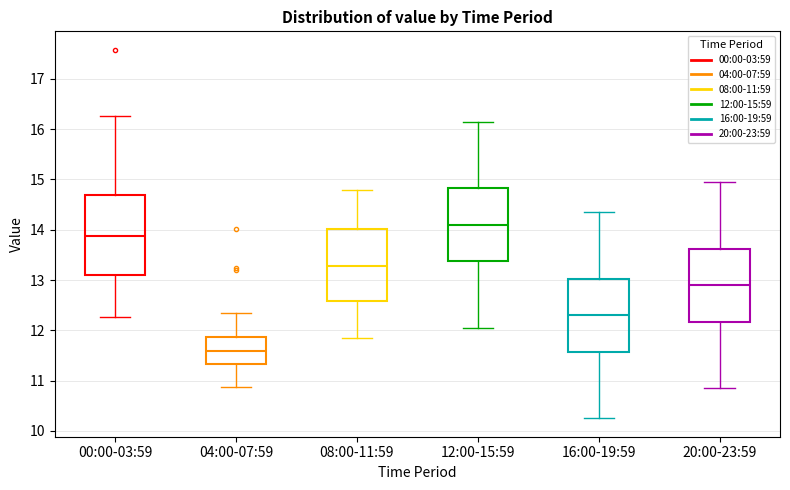

Reading left to right, transcribe this box plot: for each box, give where its median line is, the range the box spans, and where its two whiskers end, as read against the y-axis. The values are not printed on the chart, so give them approximately, as read against the axis.

00:00-03:59: median 13.9, box 13.1 to 14.7, whiskers 12.3 to 16.3
04:00-07:59: median 11.6, box 11.3 to 11.9, whiskers 10.9 to 12.4
08:00-11:59: median 13.3, box 12.6 to 14.0, whiskers 11.9 to 14.8
12:00-15:59: median 14.1, box 13.4 to 14.8, whiskers 12.1 to 16.2
16:00-19:59: median 12.3, box 11.6 to 13.0, whiskers 10.3 to 14.4
20:00-23:59: median 12.9, box 12.2 to 13.6, whiskers 10.9 to 15.0